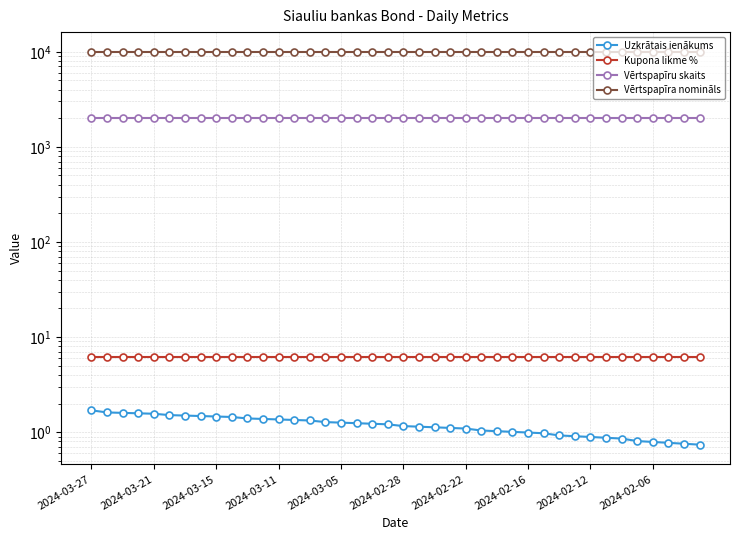

What is the approximate value of Uzkrātais ienākums at 17?

1.2